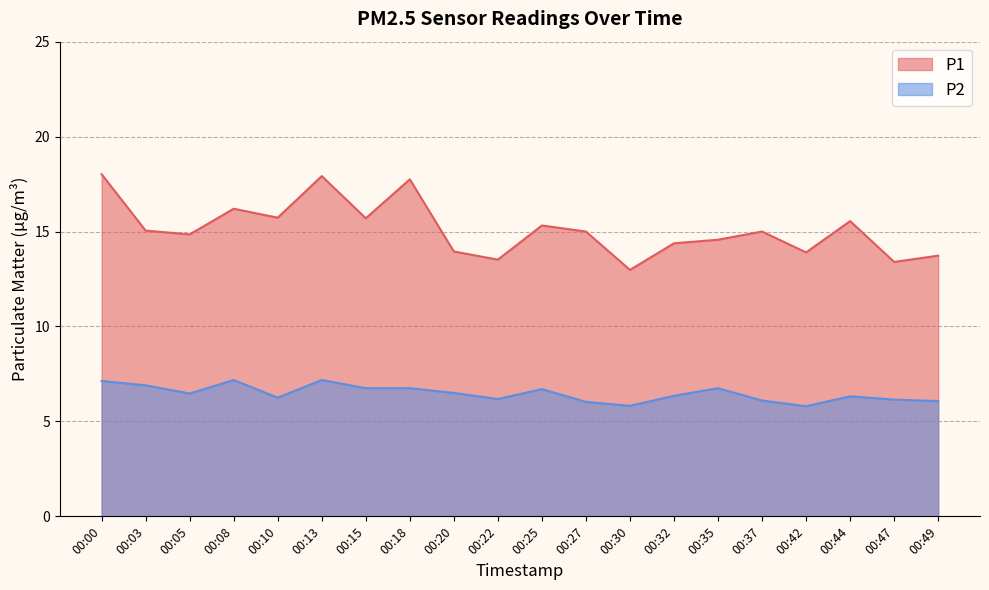

Is the value of P1 at 00:35 greater than the value of P2 at 00:44?

Yes